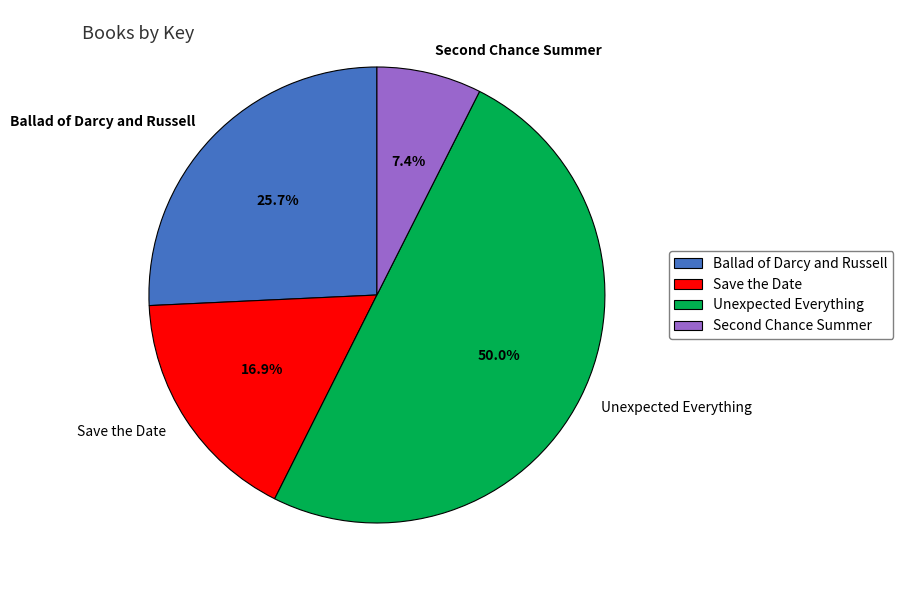

Does Ballad of Darcy and Russell account for over 50% of the chart?

No